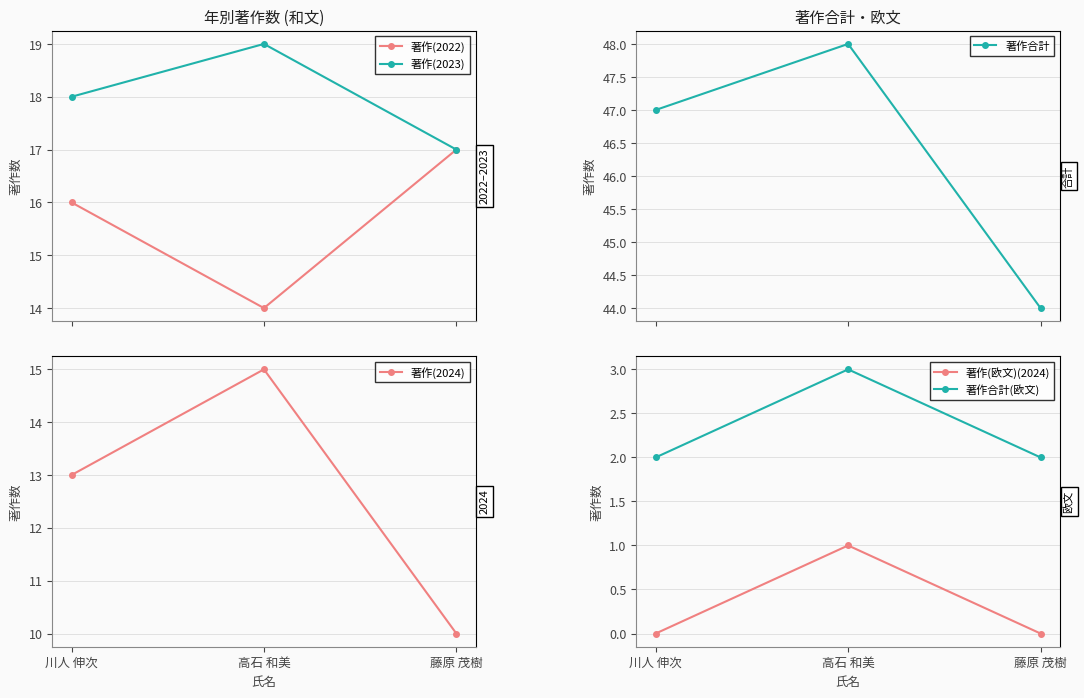

Which series has the largest range (max minus min)?

著作(2024)